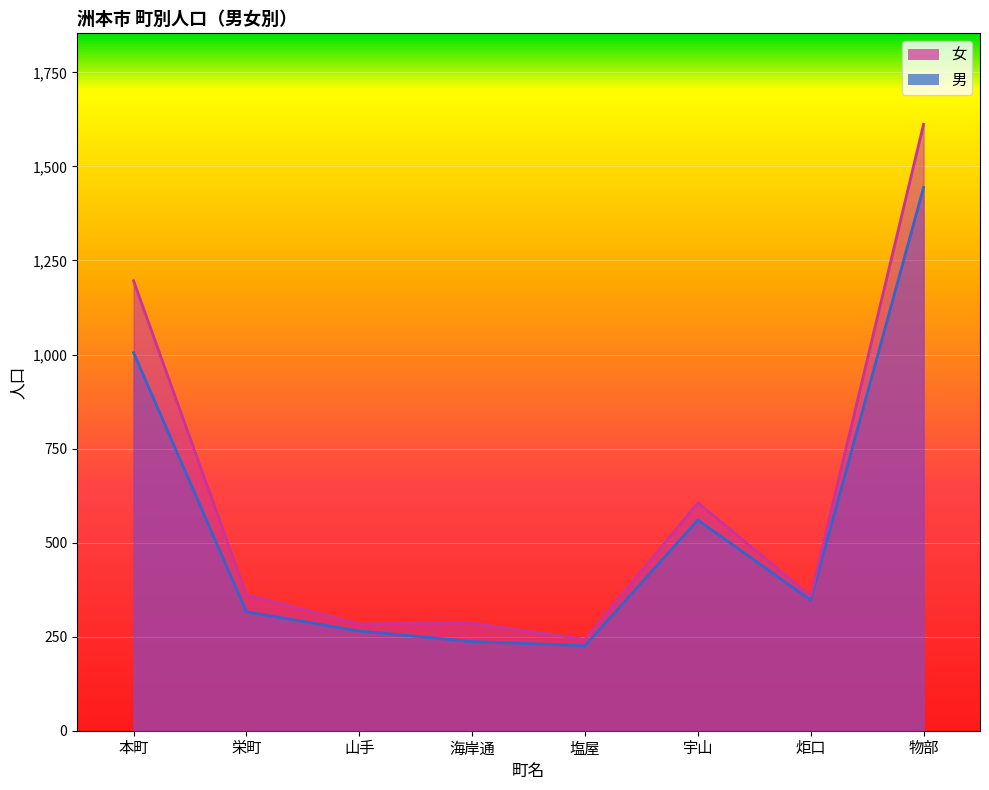

What is the label of the 2nd point from the left?

栄町